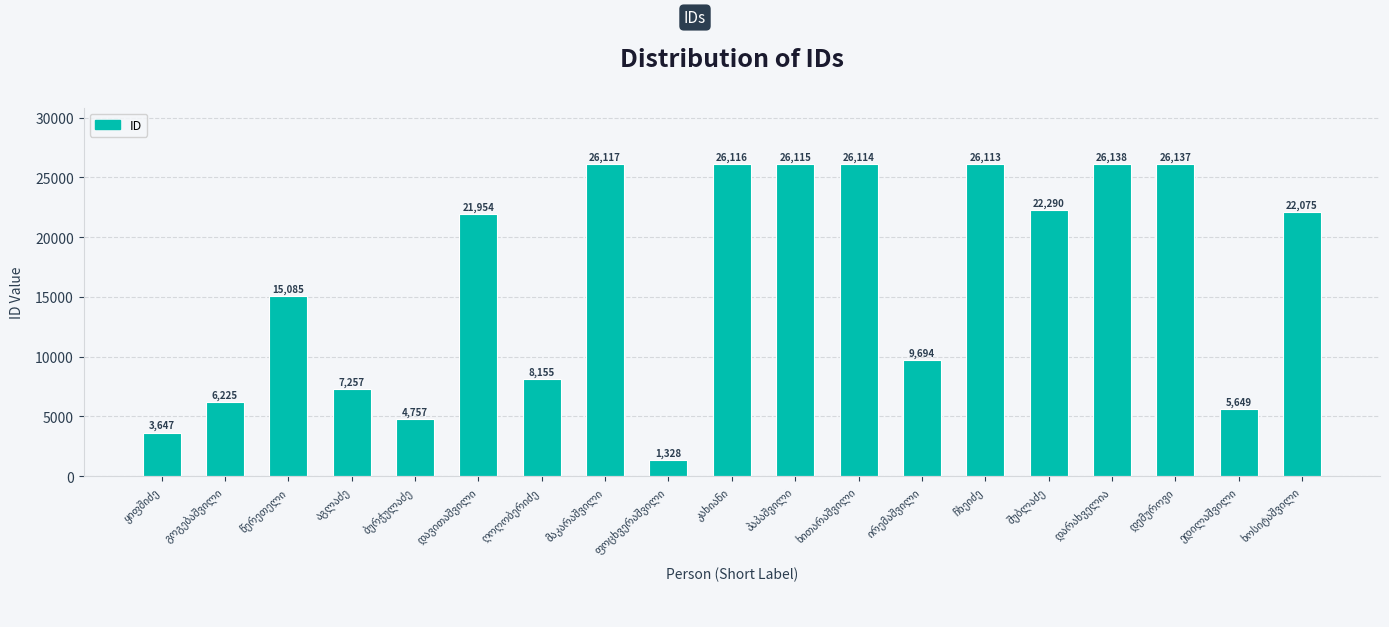

What is the average value?

16367